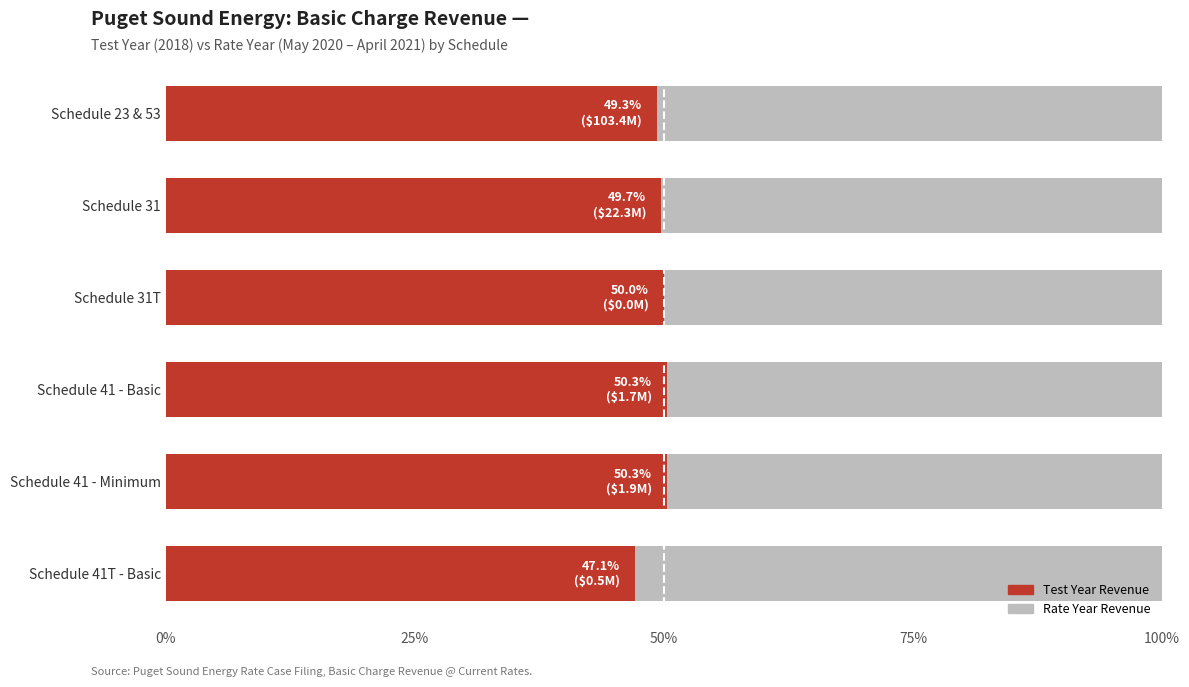

Is it true that Test Year Revenue equals 49.3 at Schedule 23 & 53?

True